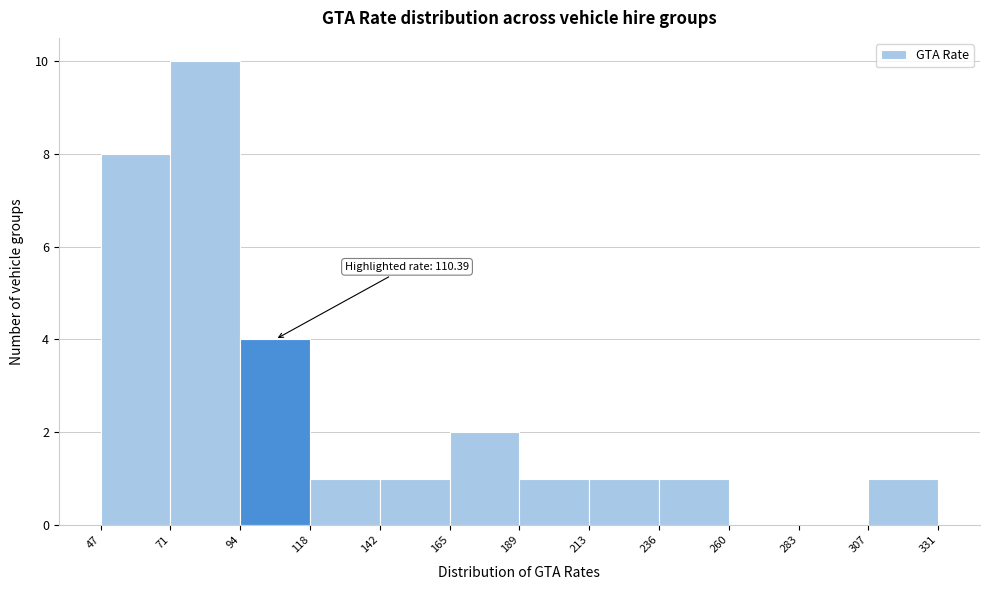

Which range on the x-axis has the tallest bar?

71 to 94